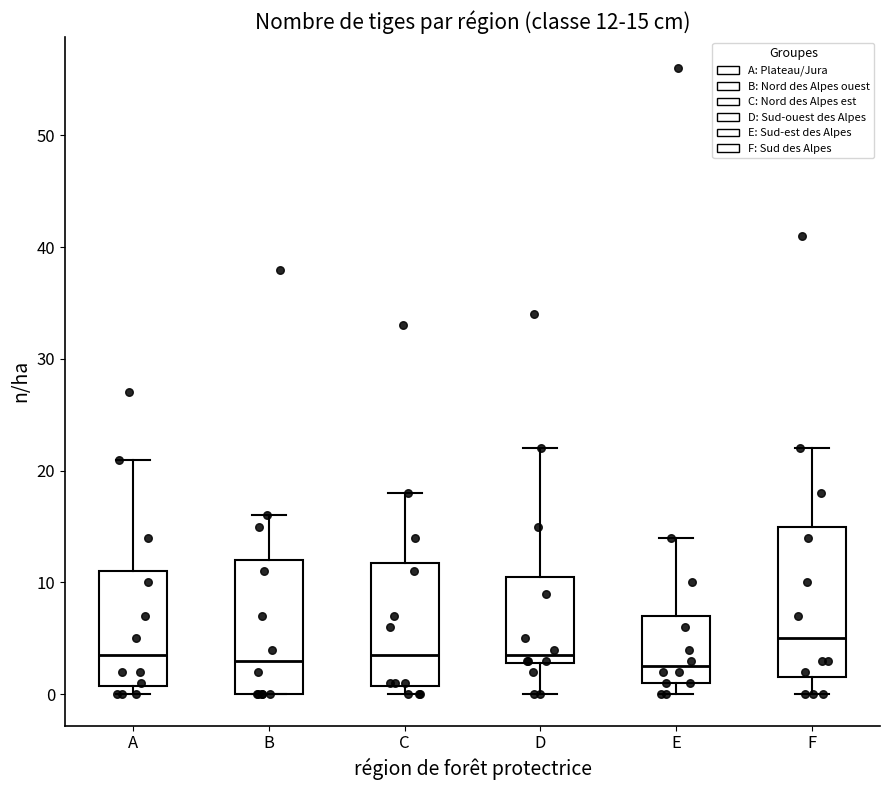

Which box is the tallest, from its lower edge to its upper edge?

F